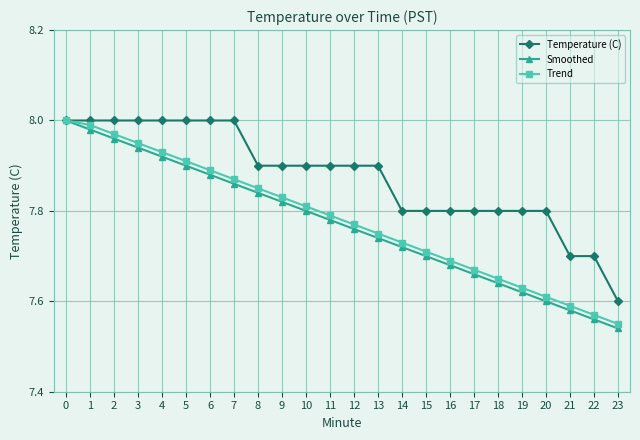

Does the chart display data point markers on the line(s)?

Yes